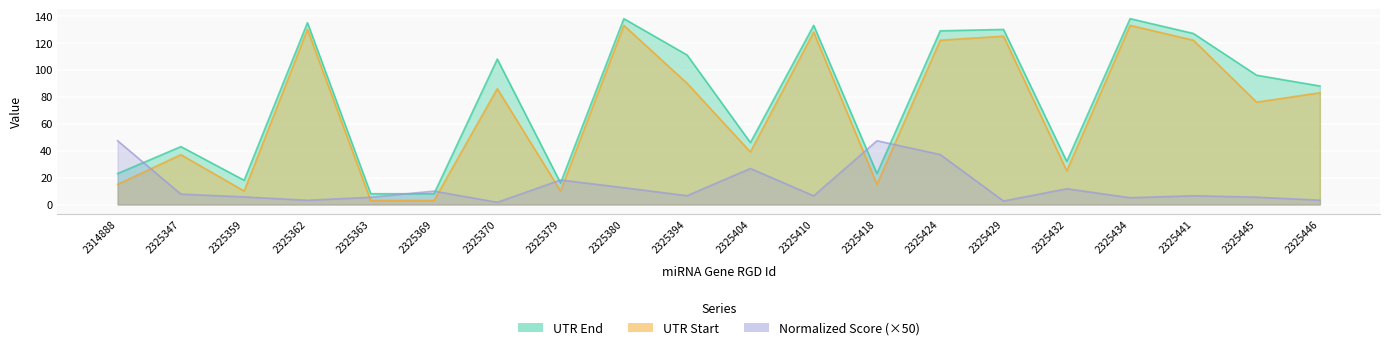

Between 2325410 and 2325441, which series saw the biggest shift?

UTR Start